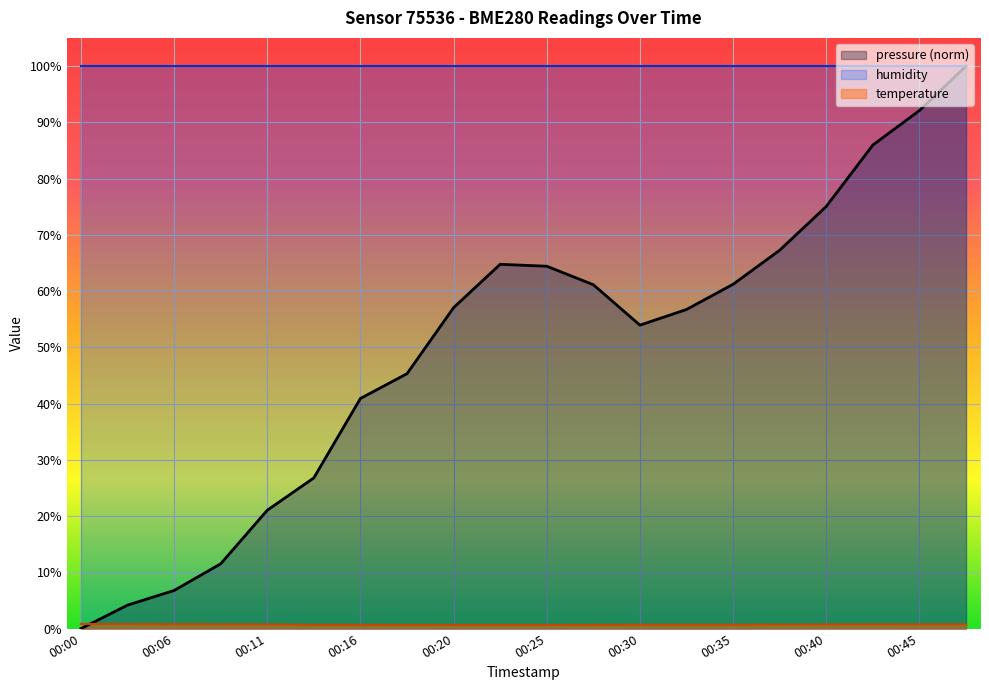

Is it true that humidity equals 25.7 at 00:40?

False